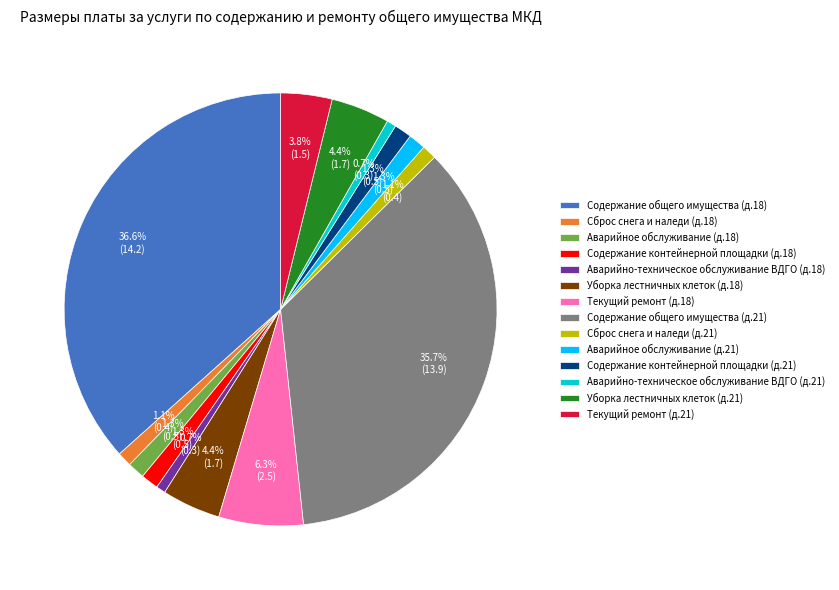

What is the largest slice in the pie chart?

Содержание общего имущества (д.18)